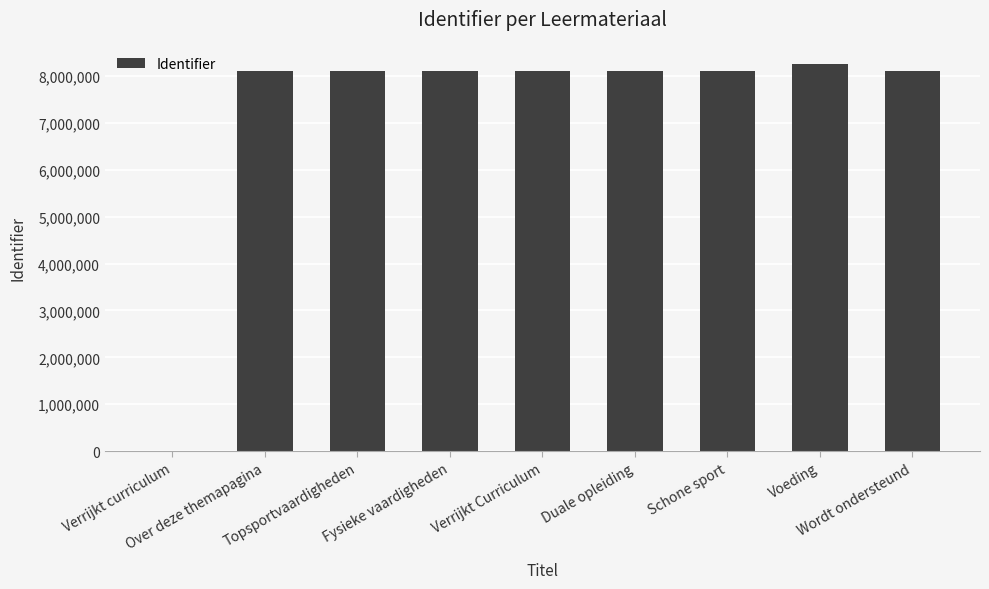

What is the difference between the values at Topsportvaardigheden and Schone sport?

13